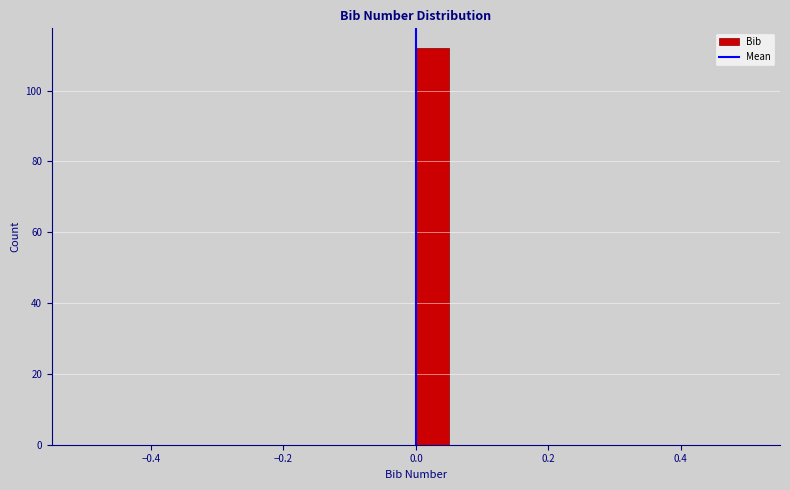

Around what value on the x-axis is the tallest bar? Give the approximate position of its centre, as read against the axis.

0.02